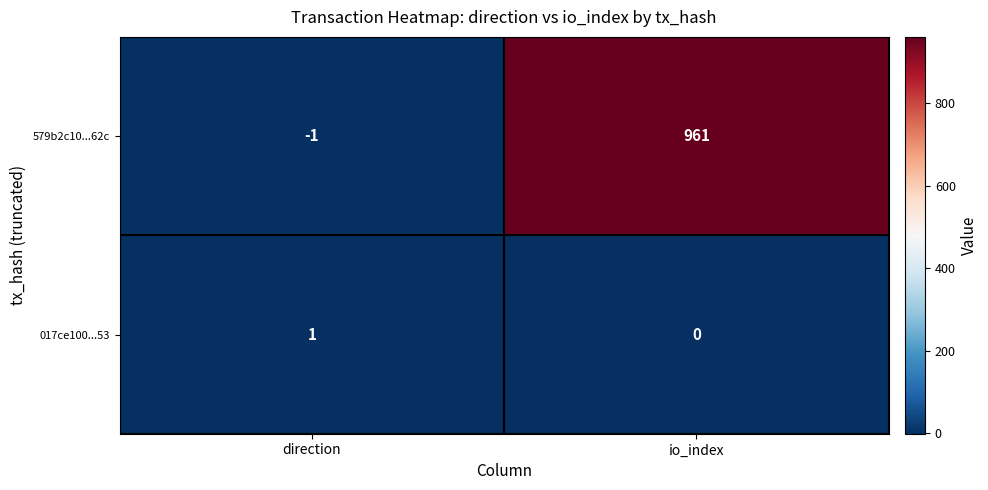

What is the difference between the highest and lowest values at direction?

2